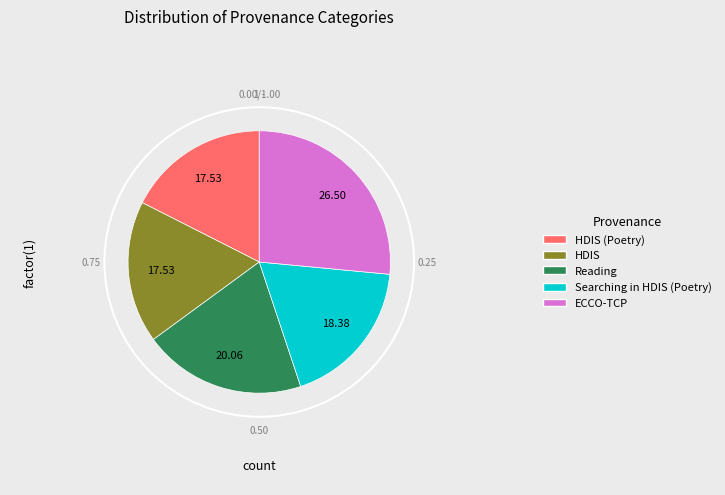

Is there a majority slice in this chart?

No